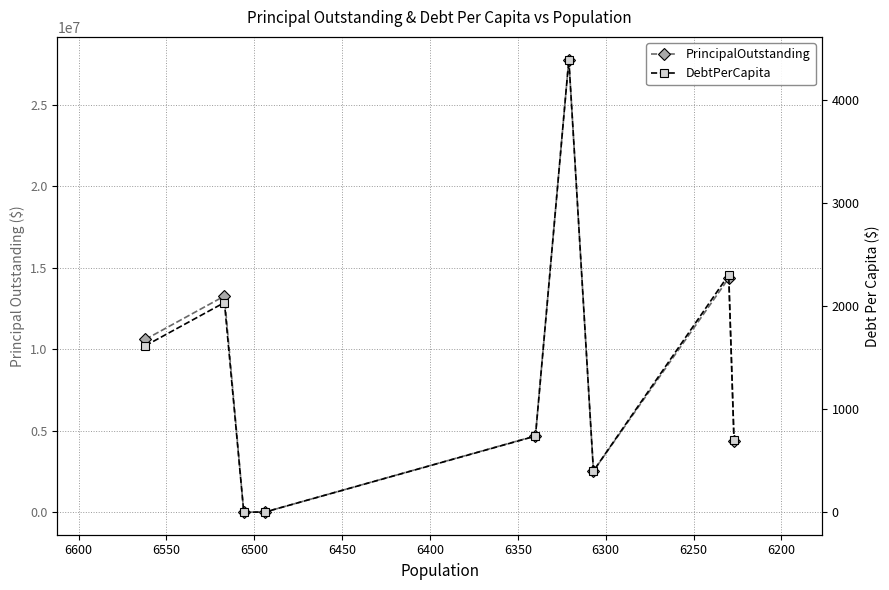

The DebtPerCapita series shows 2918.9 at 6400. True or false?

False